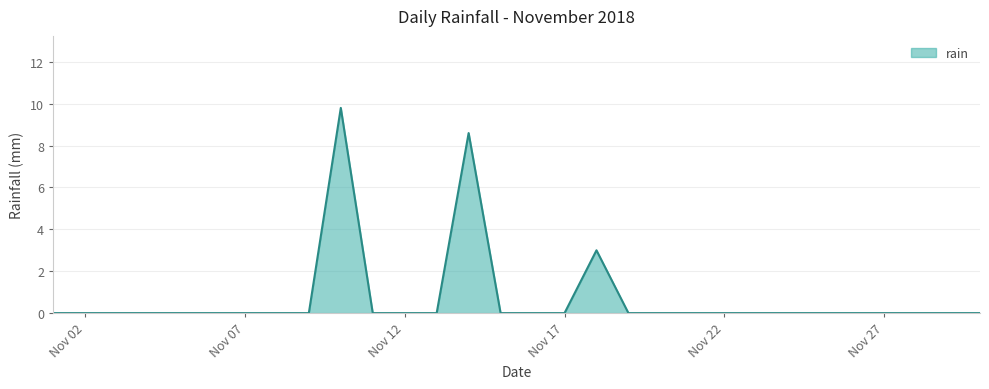

What is the maximum value shown in the chart?

9.8